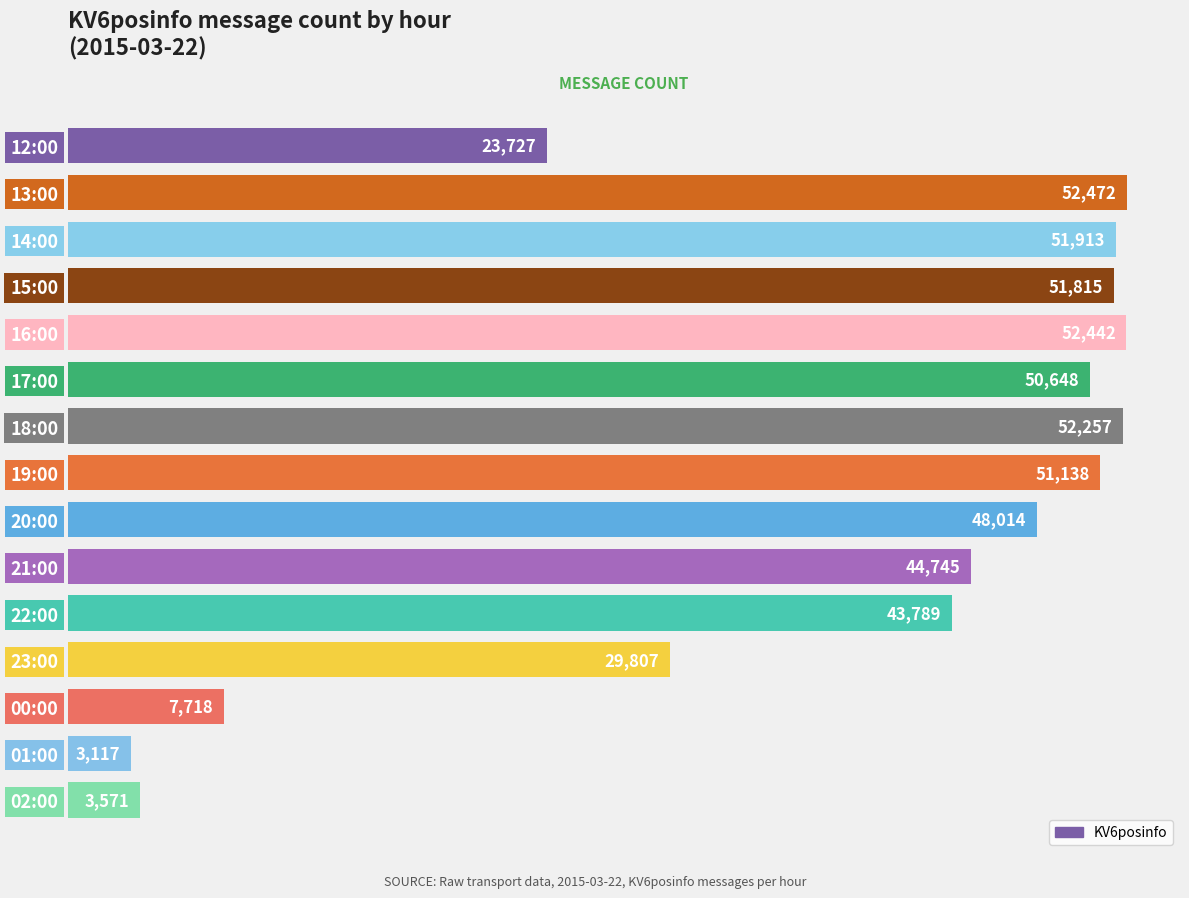

The value at 22:00 is 19288. True or false?

False